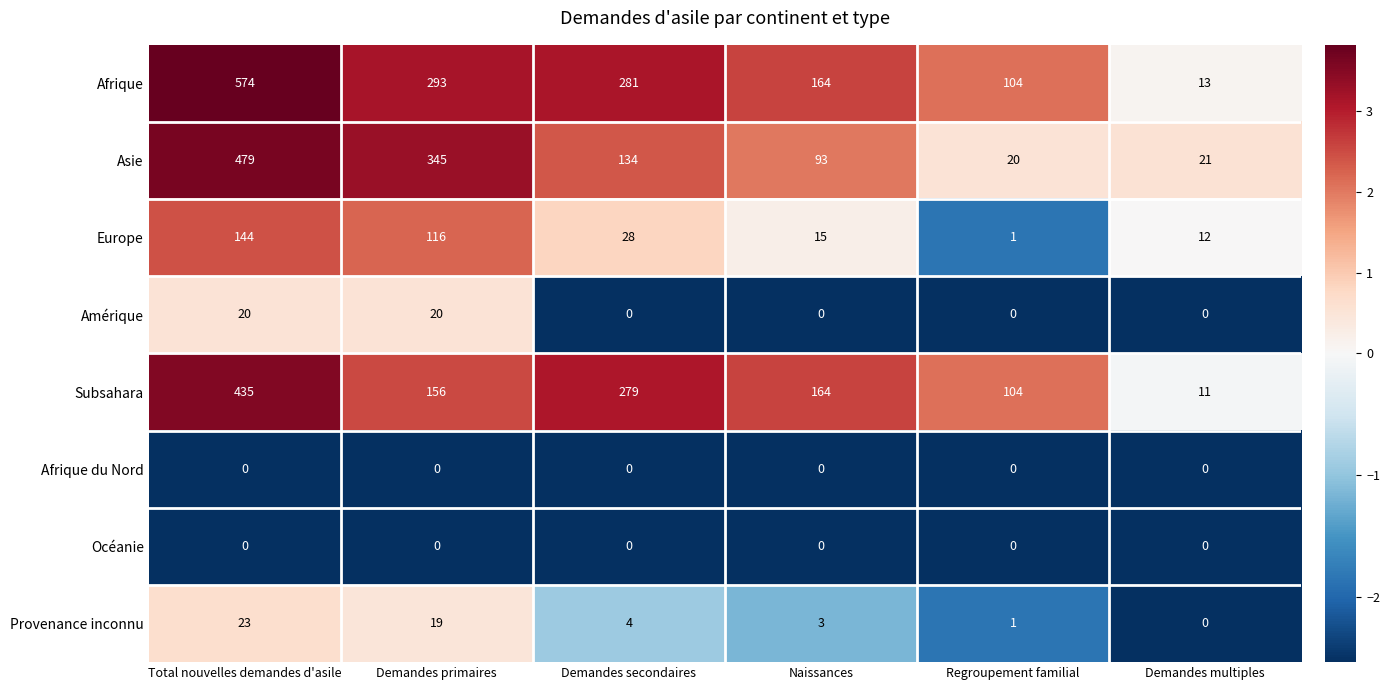

What is the greatest value displayed?

574